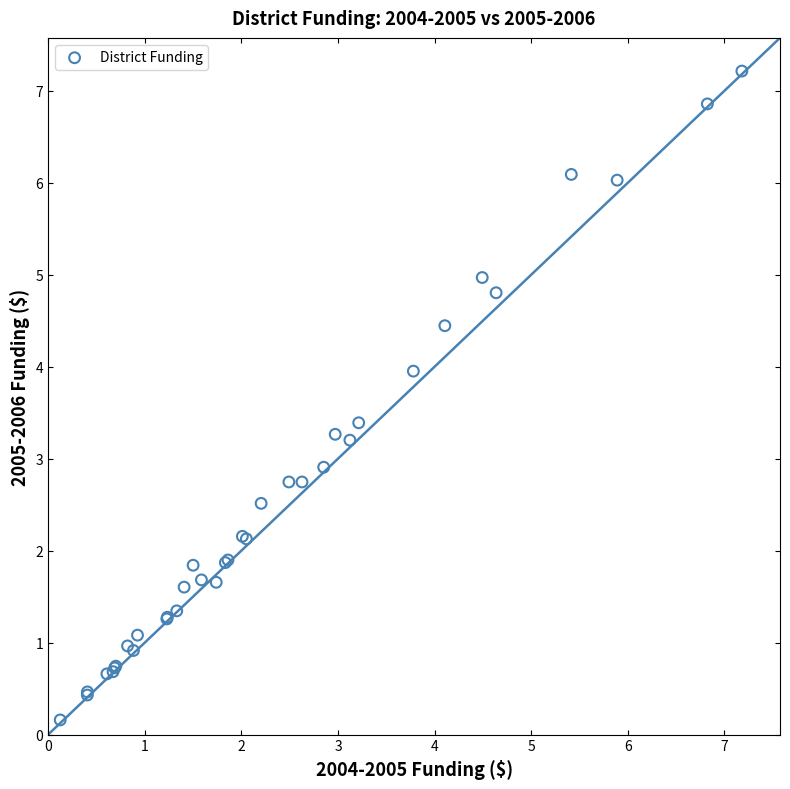

What Y value in the scatter plot is closest to 3?

2.9